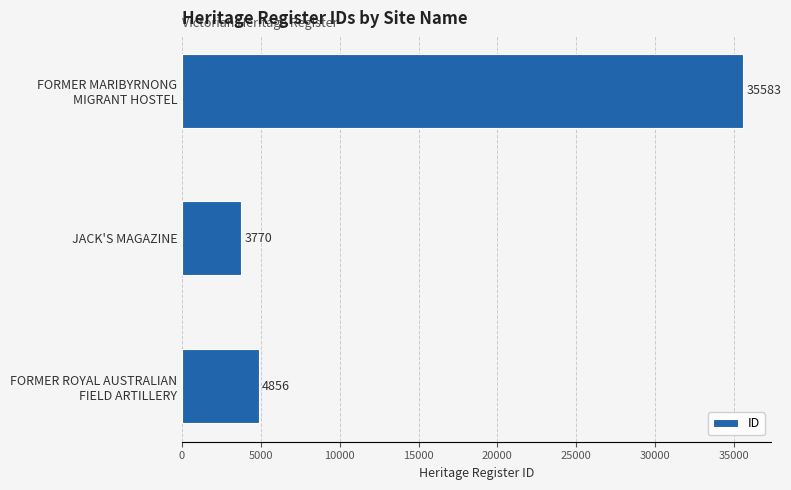

What is the greatest value displayed?

35583